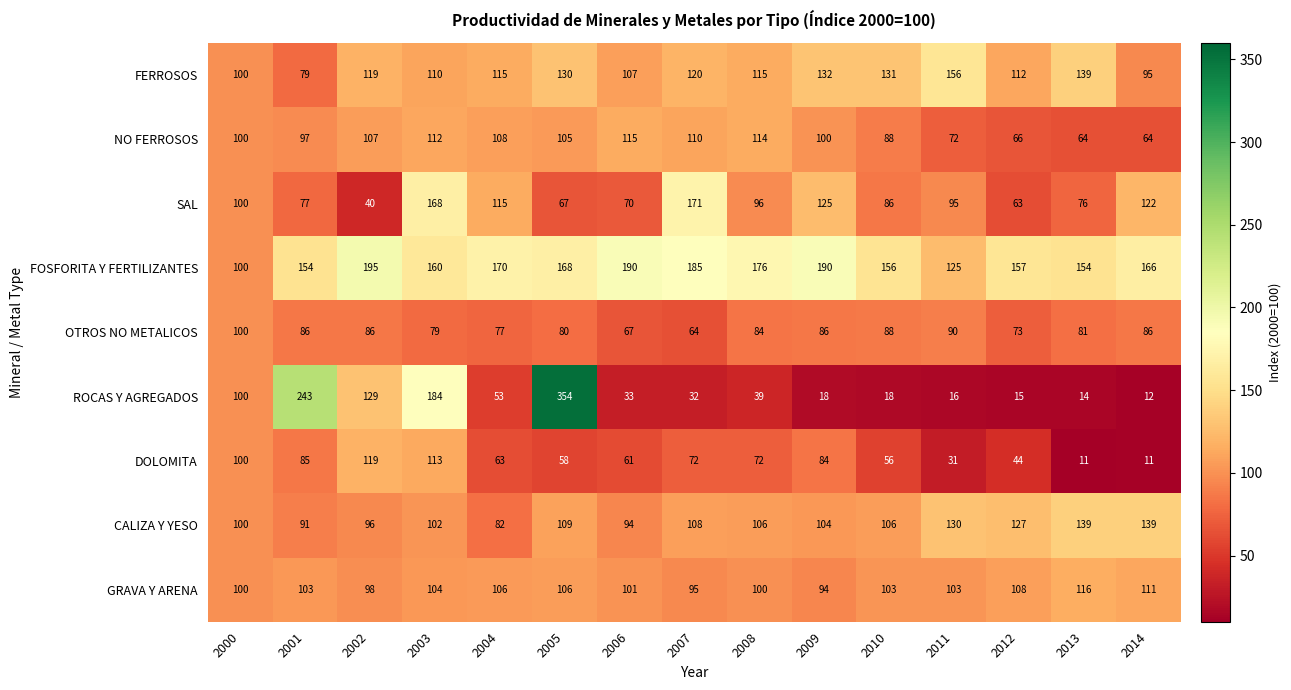

Between 2001 and 2011, which series saw the biggest shift?

ROCAS Y AGREGADOS